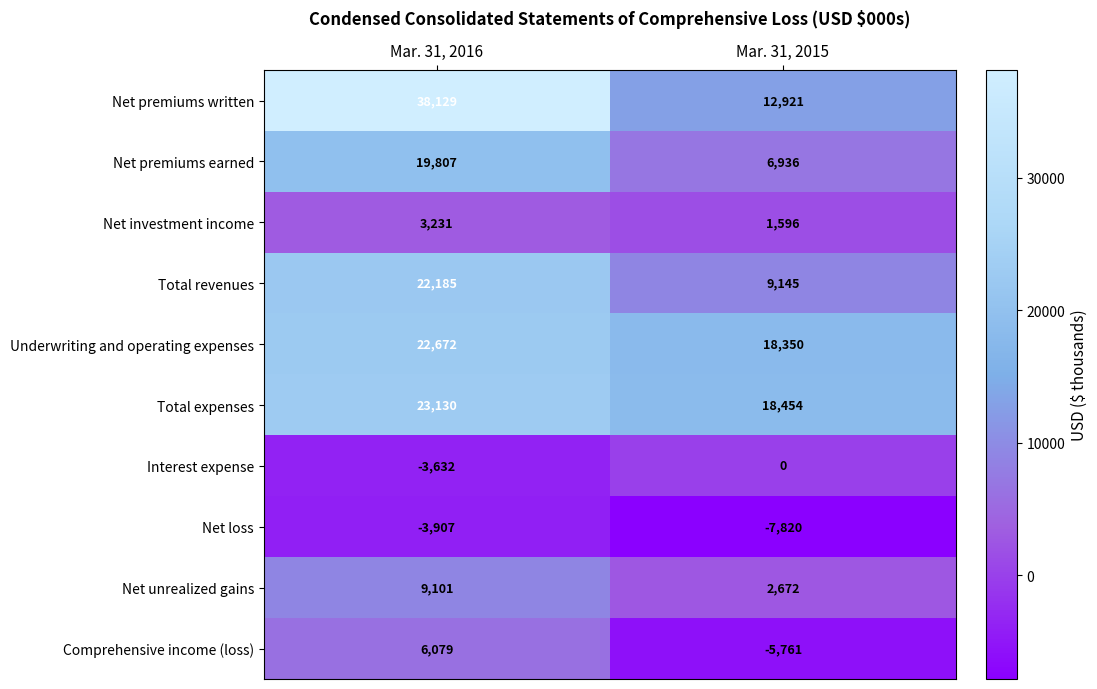

Rank the series at Mar. 31, 2015 from highest to lowest value.

Total expenses, Underwriting and operating expenses, Net premiums written, Total revenues, Net premiums earned, Net unrealized gains, Net investment income, Interest expense, Comprehensive income (loss), Net loss